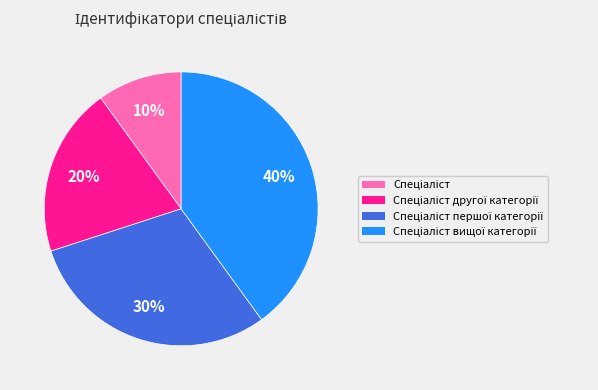

To the nearest percent, what is the average slice percentage?

25%